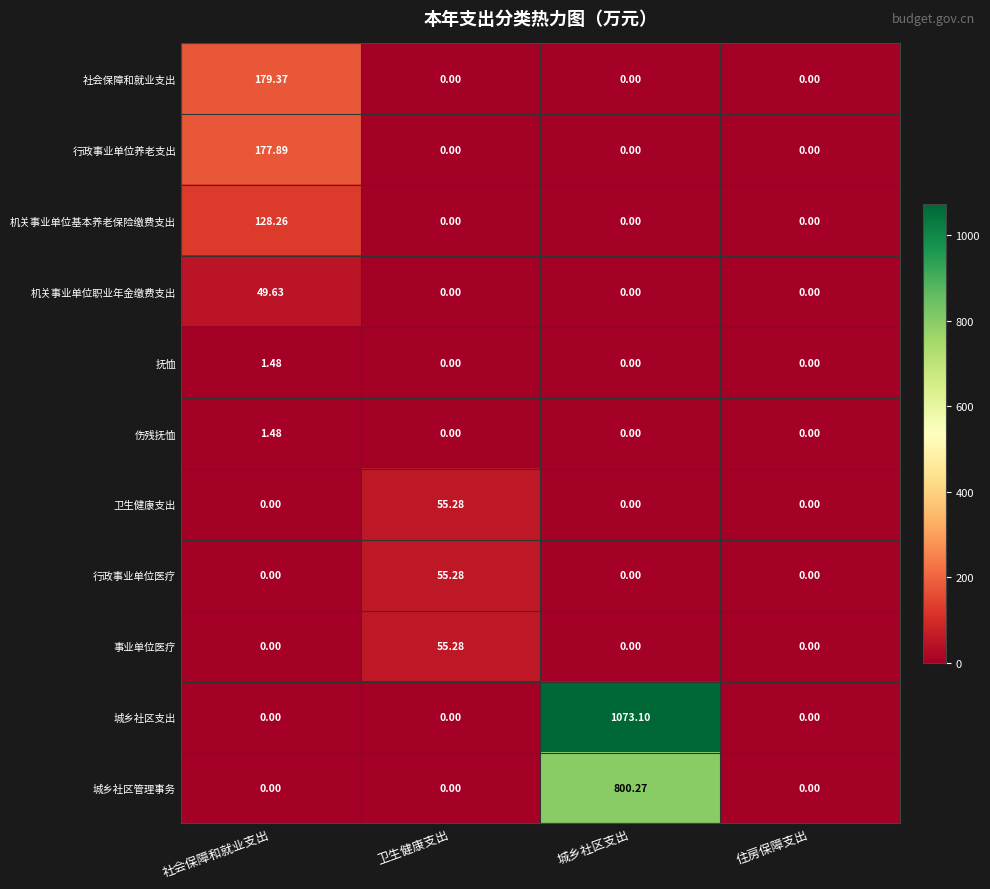

How many categories are shown in the chart?

4